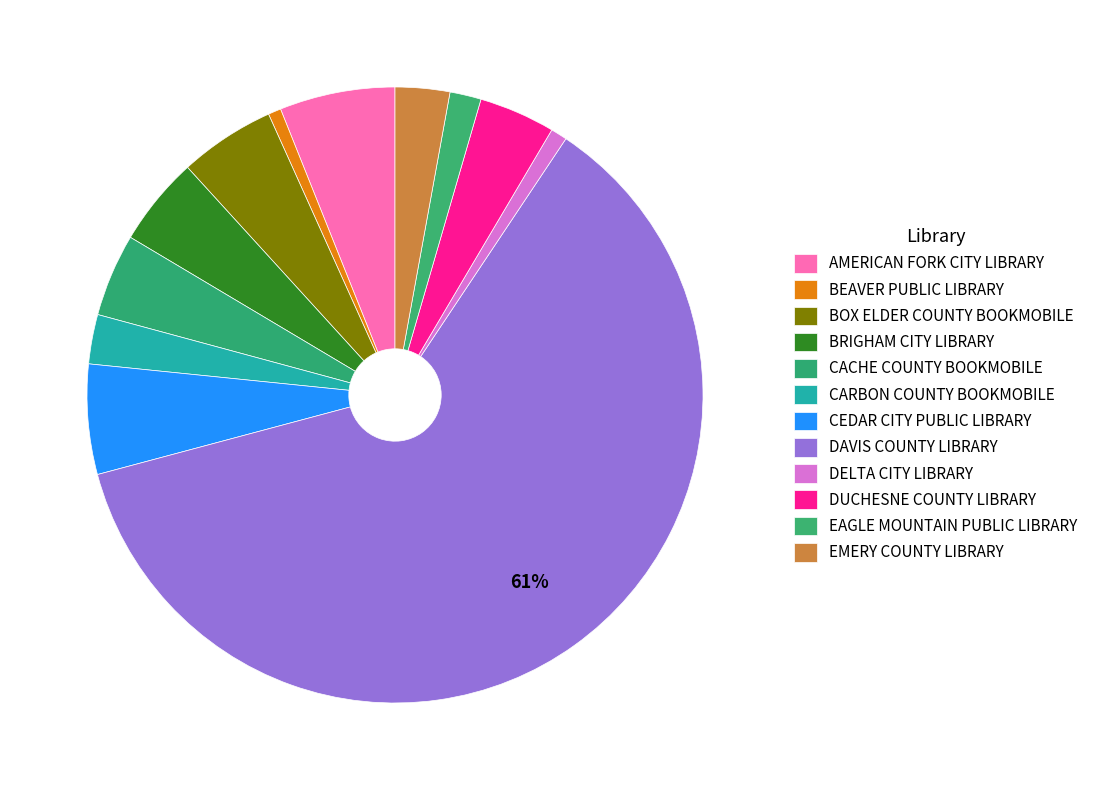

Does DAVIS COUNTY LIBRARY represent more than half of the total?

Yes